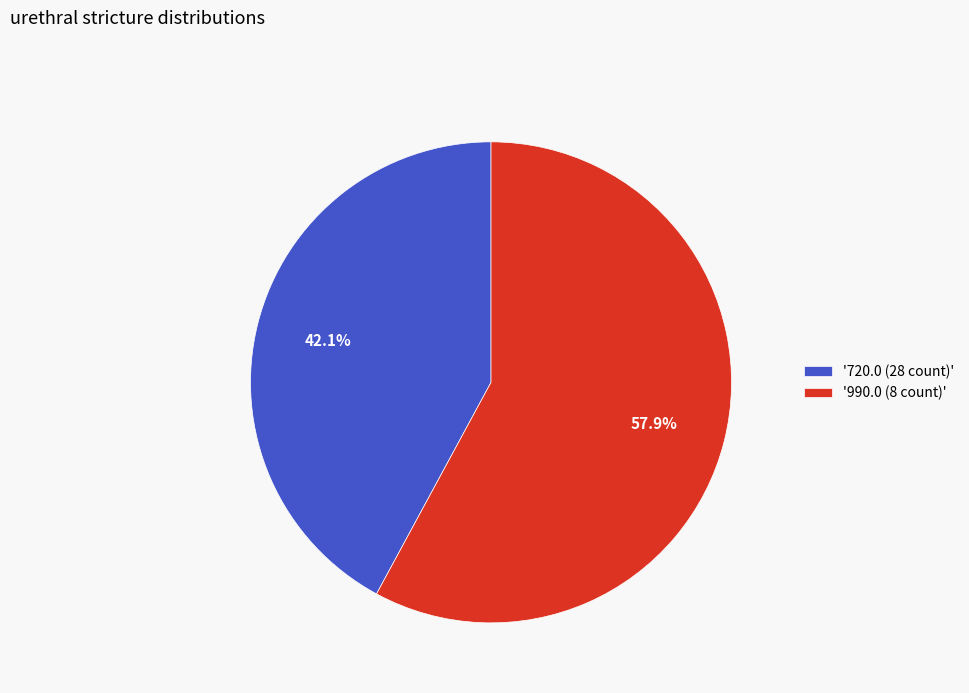

What is the ratio of the value at '990.0 (8 count)' to the value at '720.0 (28 count)'?

1.4